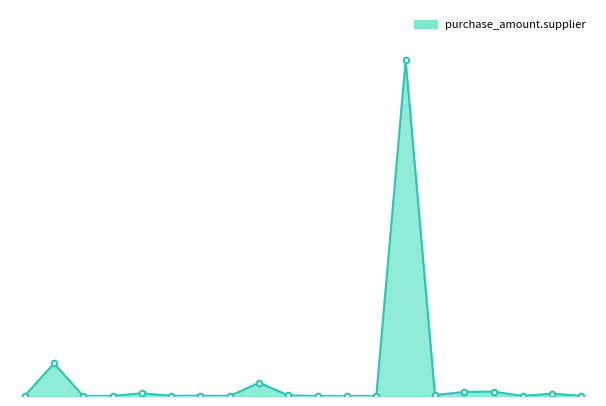

What is the greatest value displayed?

350364255.0